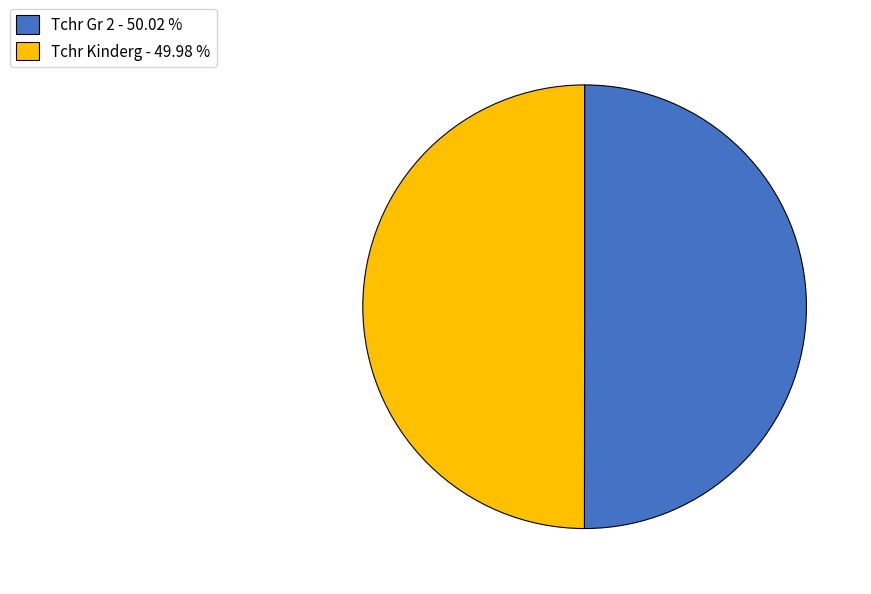

True or false: Tchr Gr 2 accounts for 37% of the total.

False